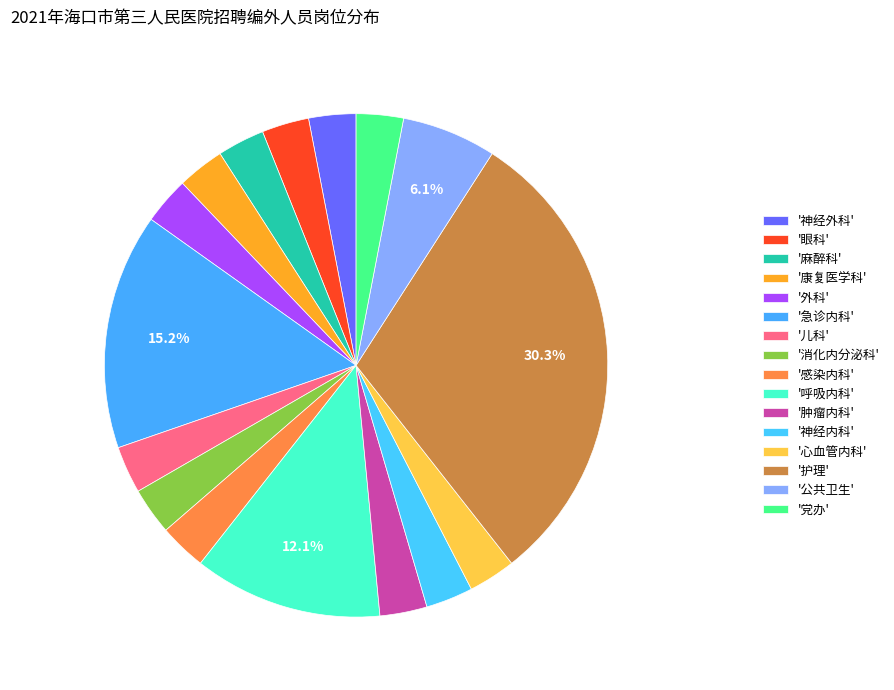

How many segments does this pie chart have?

16